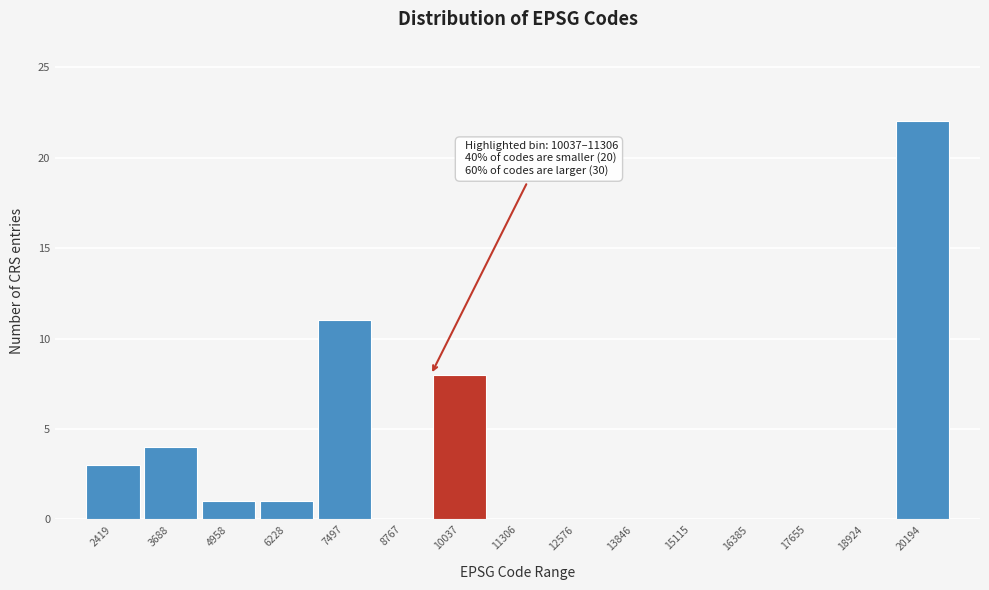

Reading right to left, list all the values displayed in this chart.

20194=22	18924=0	17655=0	16385=0	15115=0	13846=0	12576=0	11306=0	10037=8	8767=0	7497=11	6228=1	4958=1	3688=4	2419=3